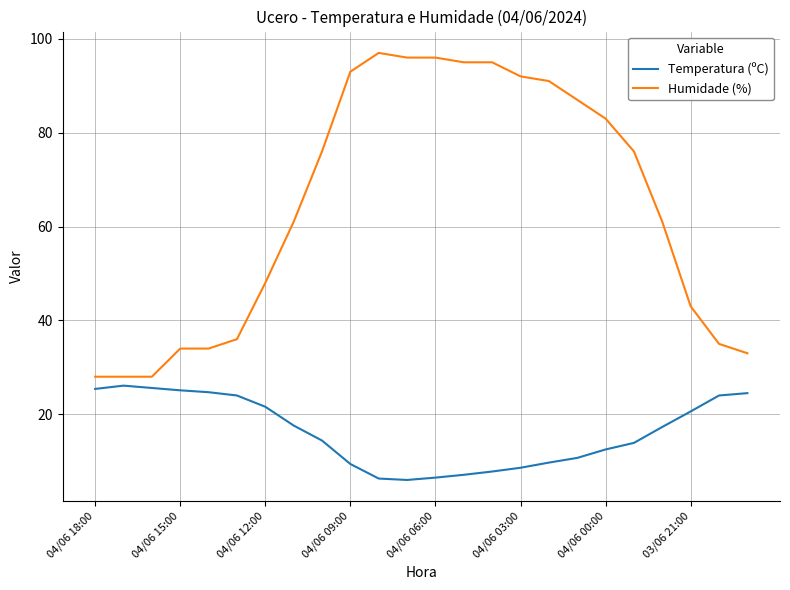

True or false: Humidade (%) has more than 0 interior local peaks.

True